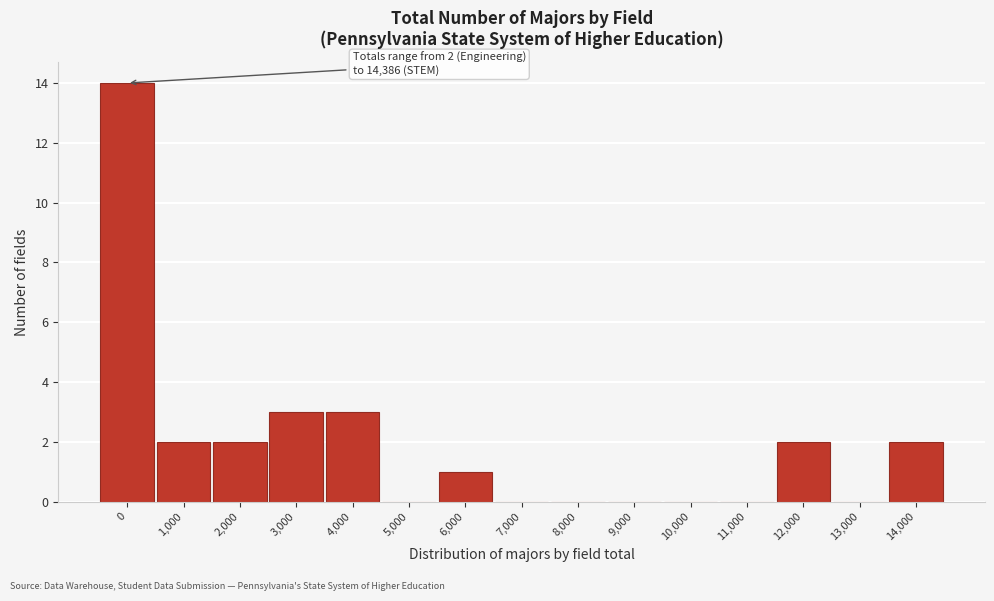

Reading left to right, extract all data points from this chart.

0=14	1,000=2	2,000=2	3,000=3	4,000=3	5,000=0	6,000=1	7,000=0	8,000=0	9,000=0	10,000=0	11,000=0	12,000=2	13,000=0	14,000=2